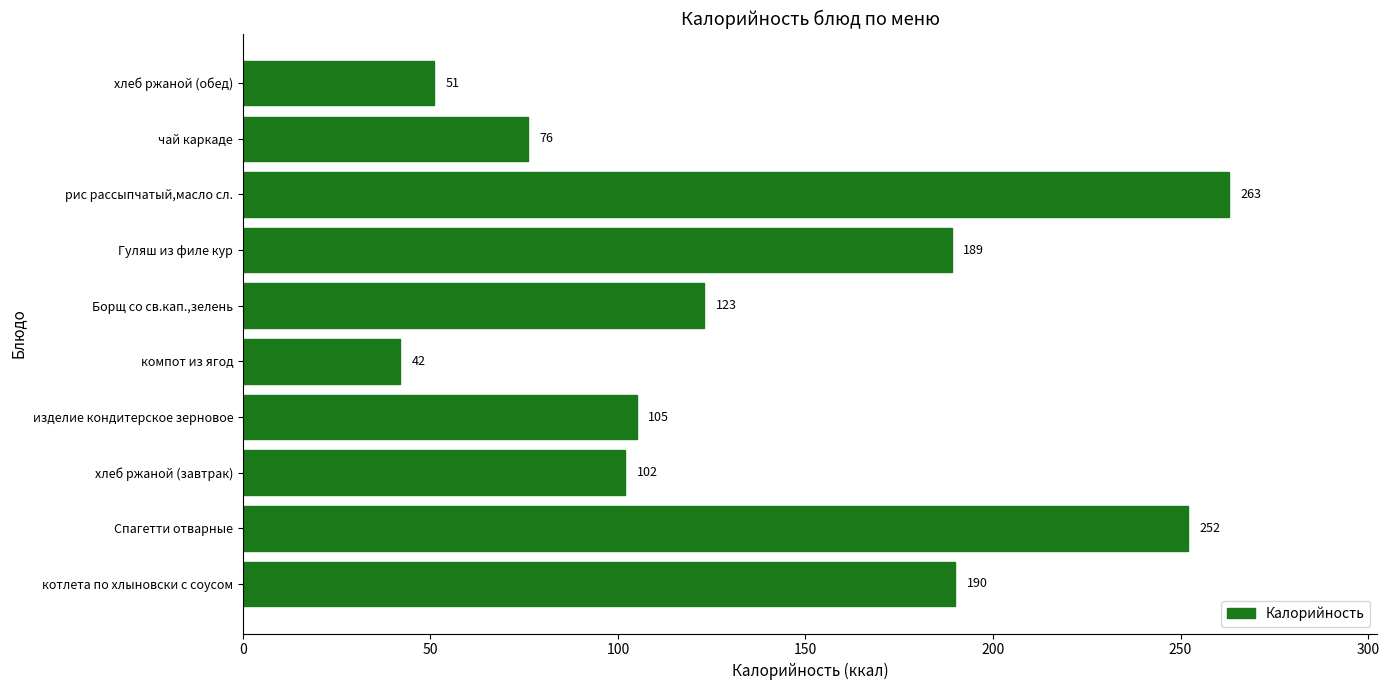

The value at компот из ягод is 42. True or false?

True